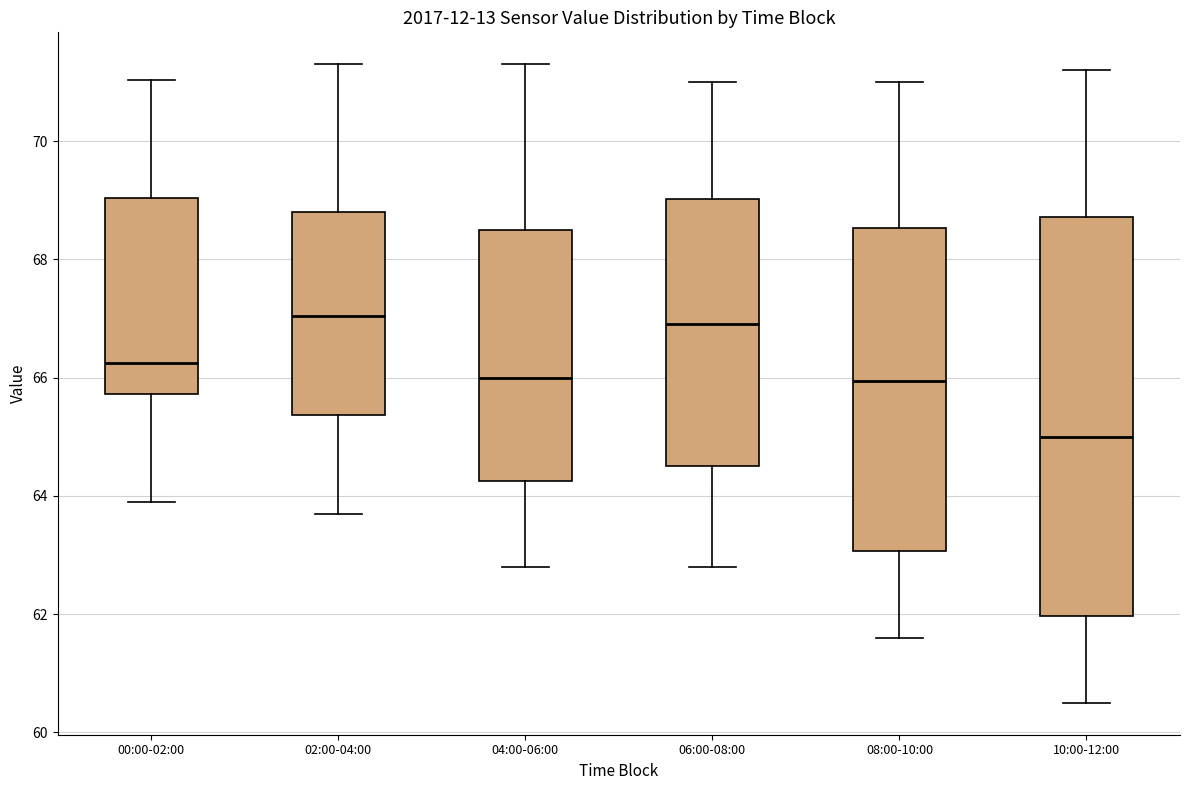

Comparing the boxes themselves (not the whiskers), which one is the tallest?

10:00-12:00